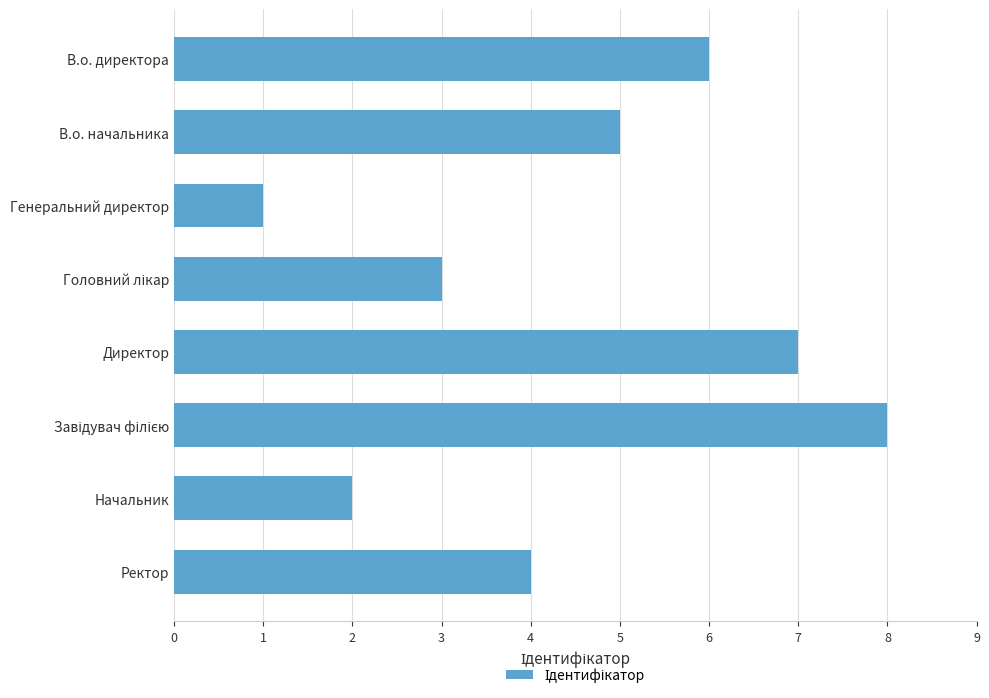

What is the change in value from В.о. начальника to Директор?

+2